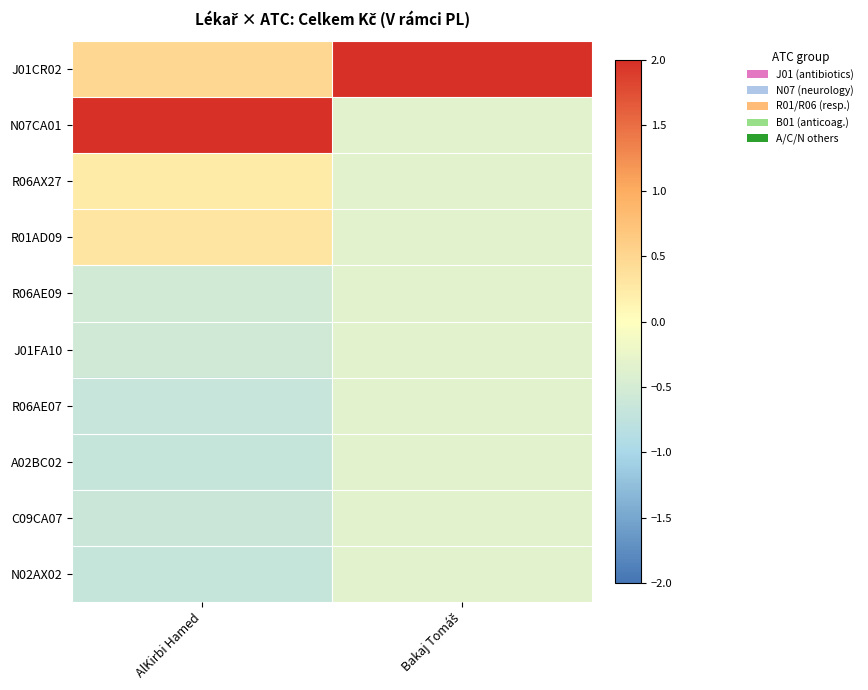

What is the difference between the highest and lowest values at Bakaj Tomáš?

3.3